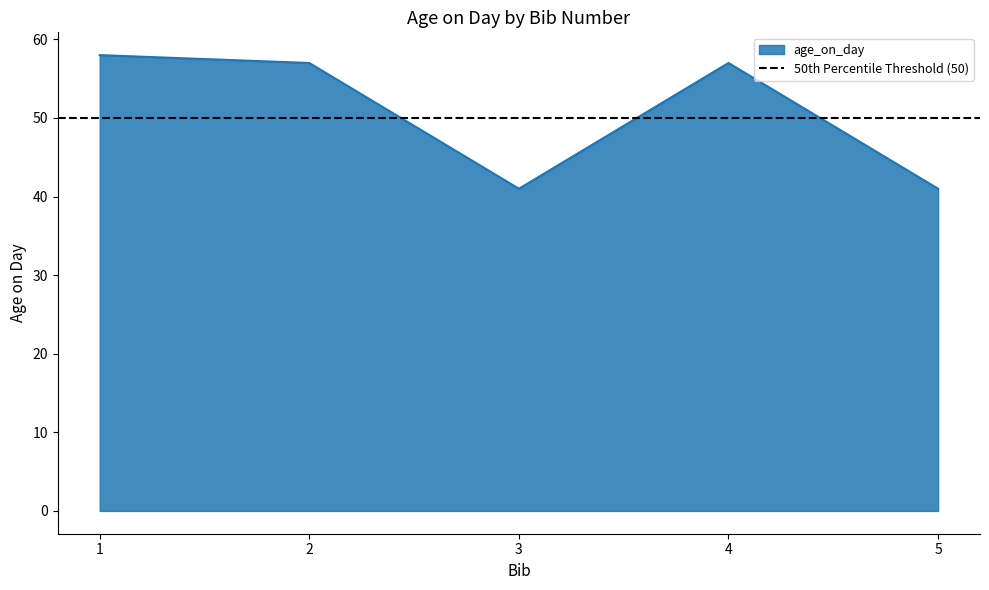

Is it true that the value at 5 is 41?

True